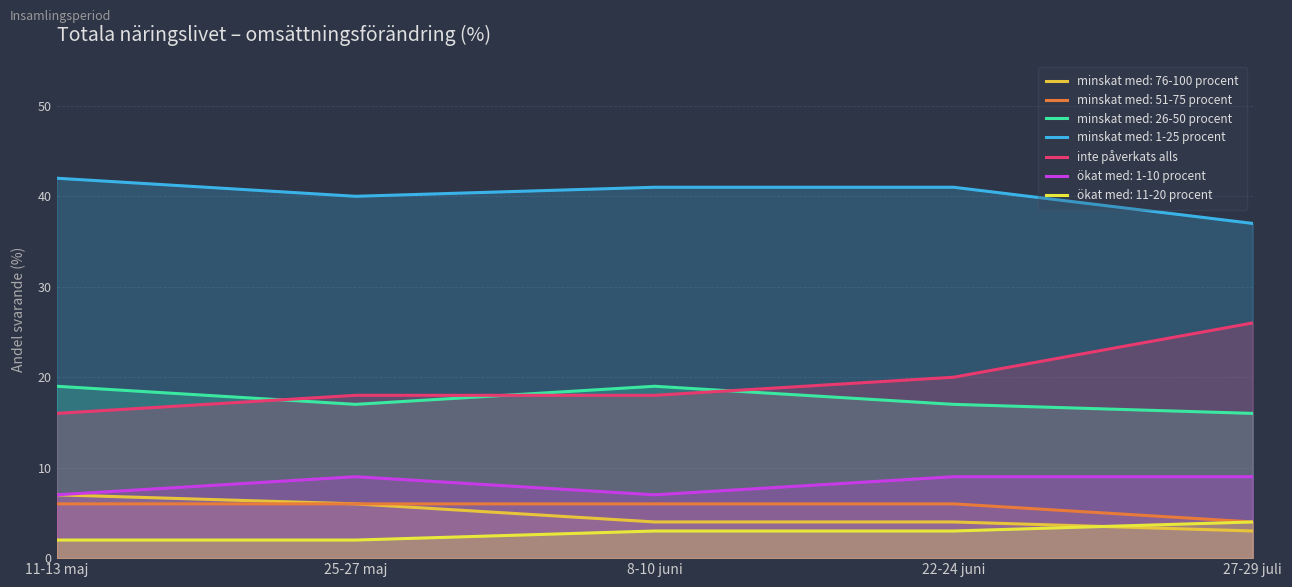

What is the greatest value displayed?

42